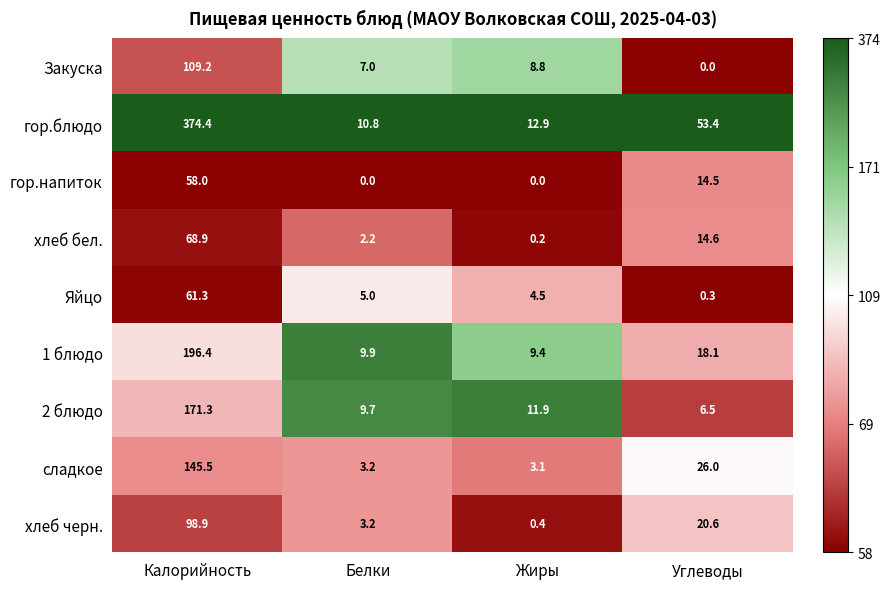

At which category is the sum across all series the highest?

Калорийность